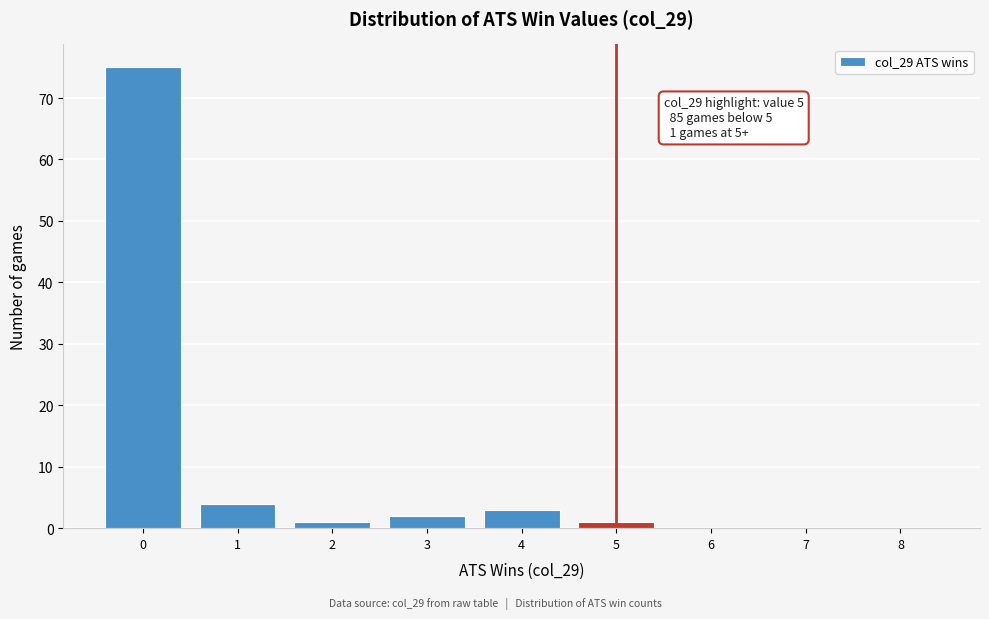

Reading left to right, extract all data points from this chart.

0=75	1=4	2=1	3=2	4=3	5=1	6=0	7=0	8=0